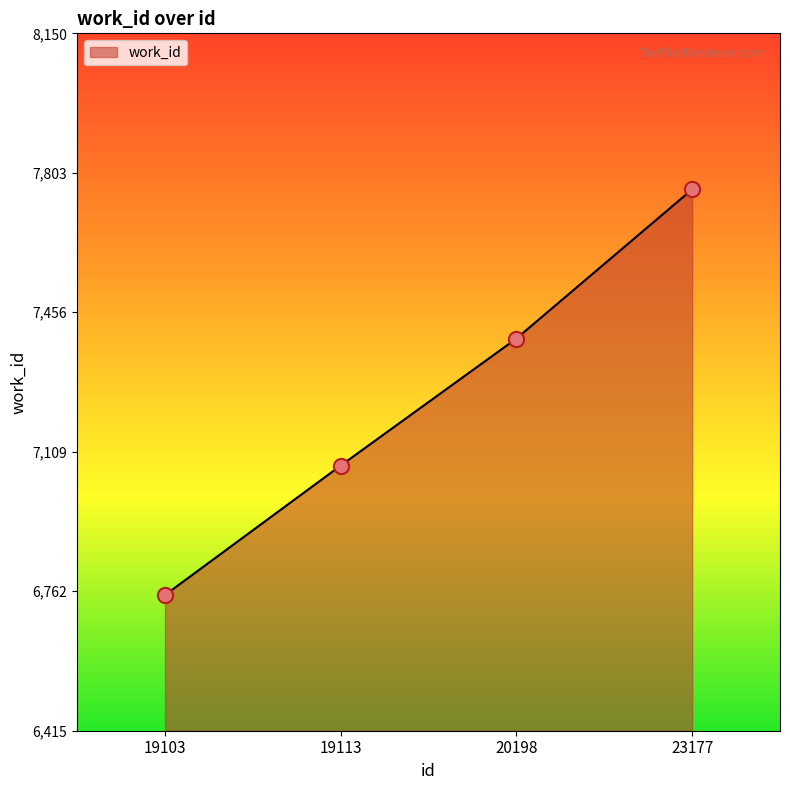

What is the ratio of the value at 19103 to the value at 19113?

1.0